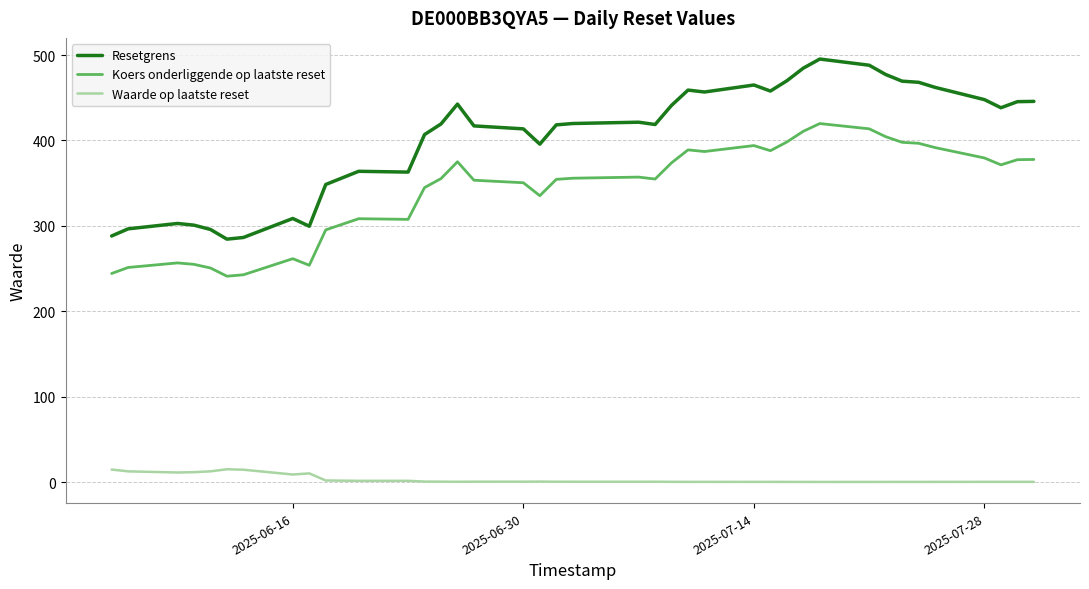

True or false: Koers onderliggende op laatste reset and Resetgrens intersect in this chart.

False